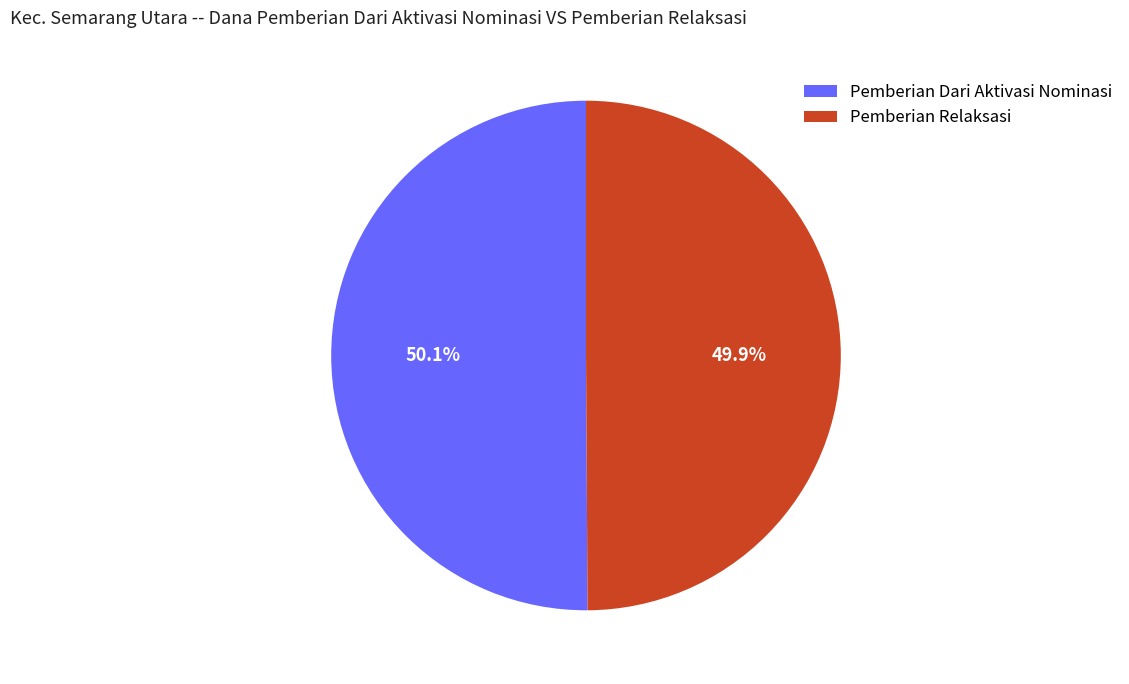

Is the sum of Pemberian Dari Aktivasi Nominasi and Pemberian Relaksasi greater than half?

Yes